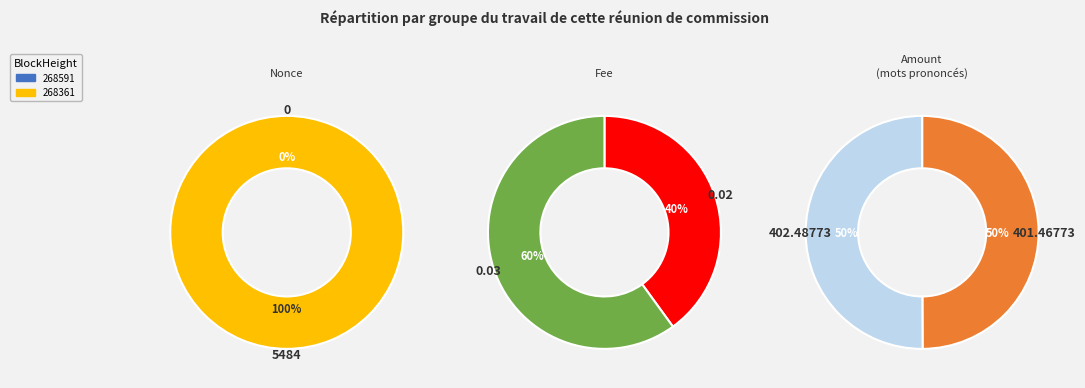

How many slices are in this pie chart?

2